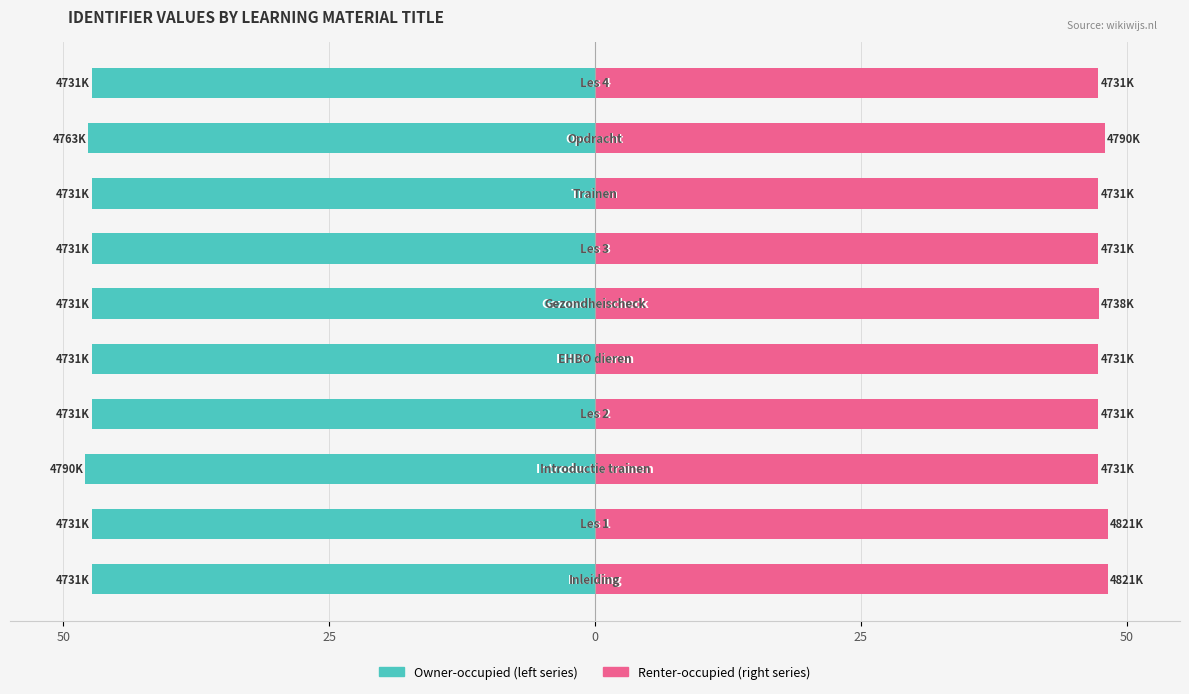

The Renter-occupied series shows 16.6 at 5. True or false?

False